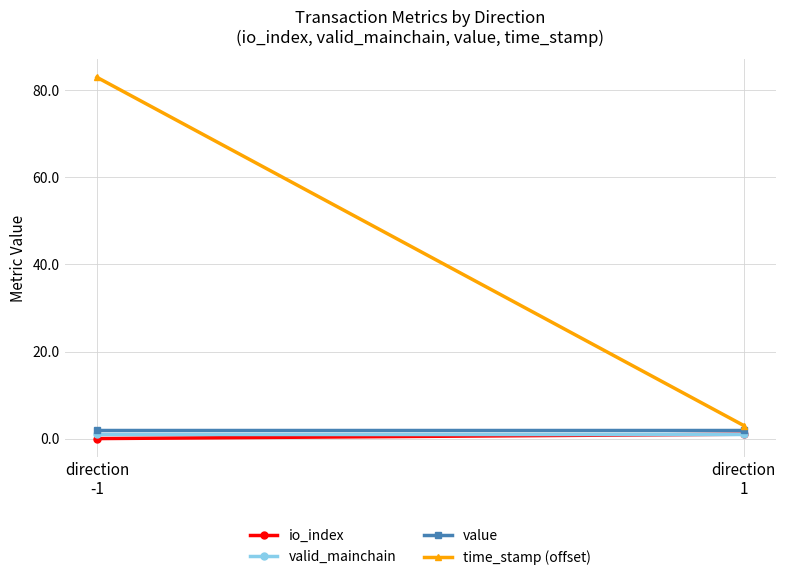

Which series has the largest total across all categories?

time_stamp (offset)